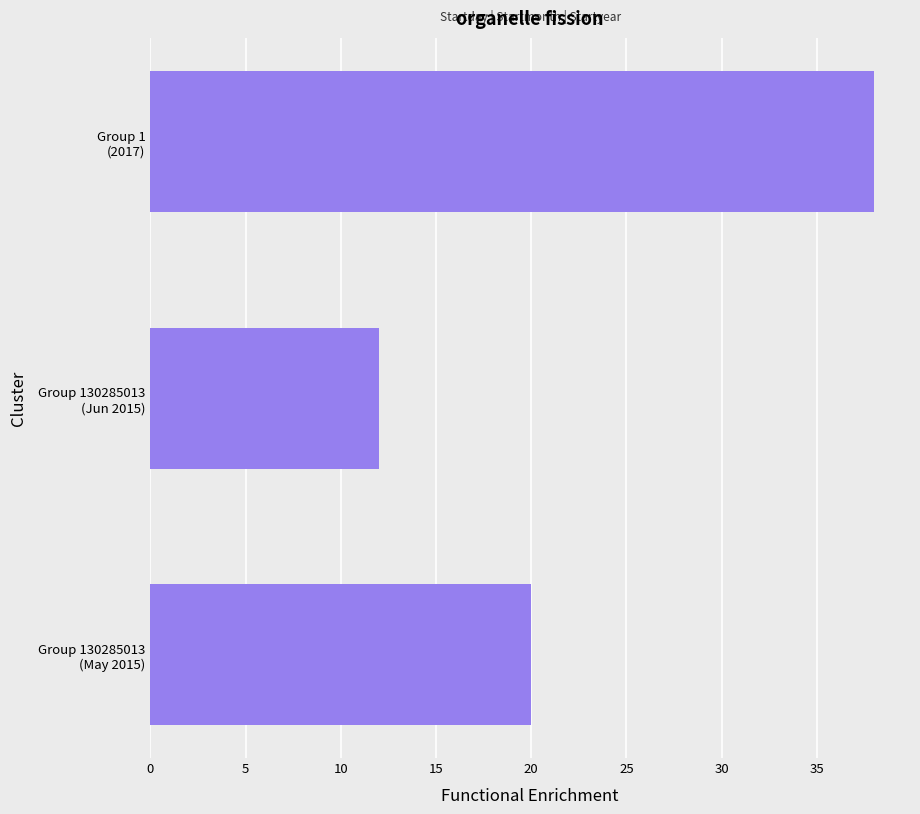

What is the difference between the maximum and minimum values?

26